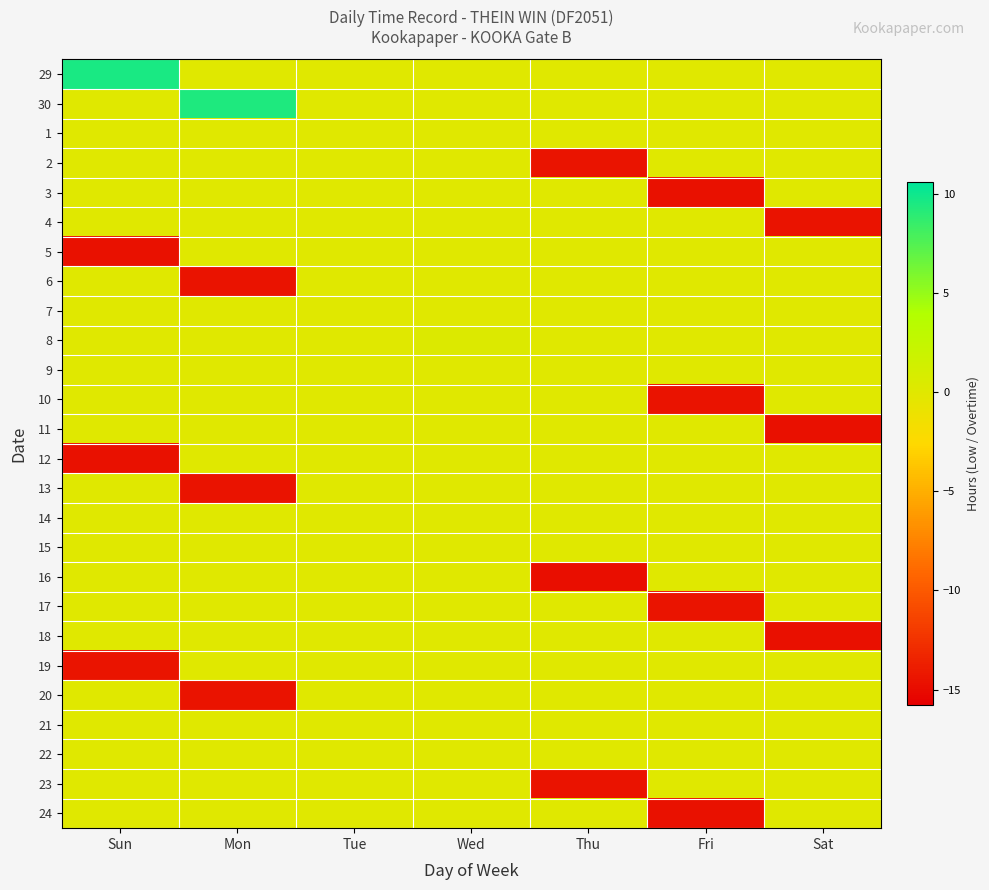

Which series has the largest total across all categories?

29